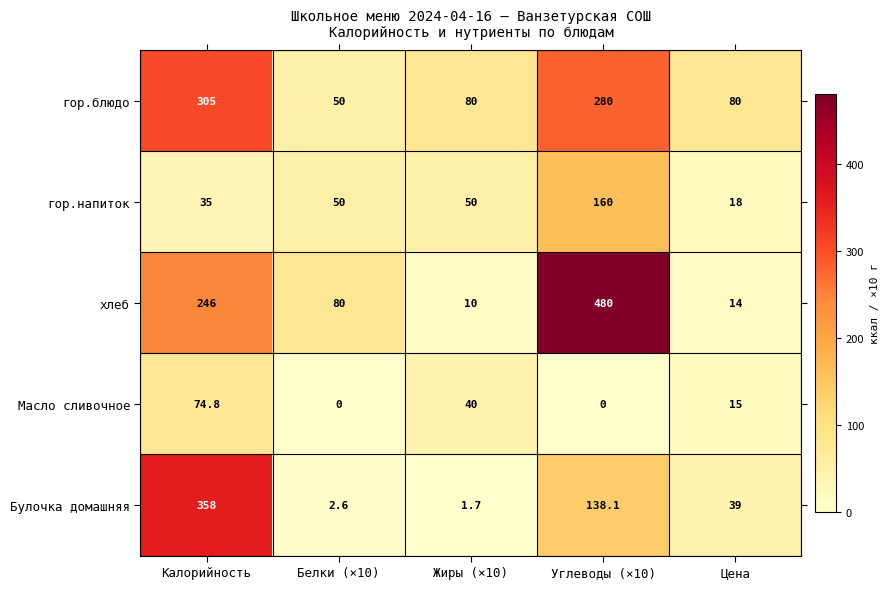

What is the highest value of the Булочка домашняя series?

358.0